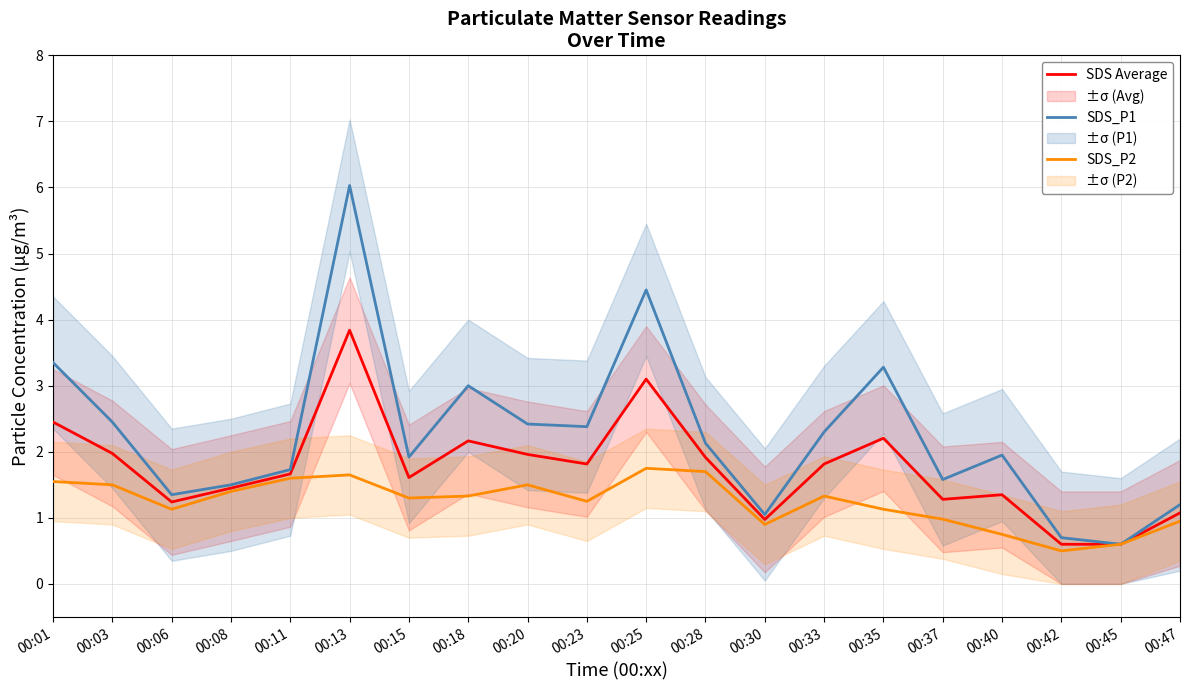

Is this an area chart (filled region under the line)?

No